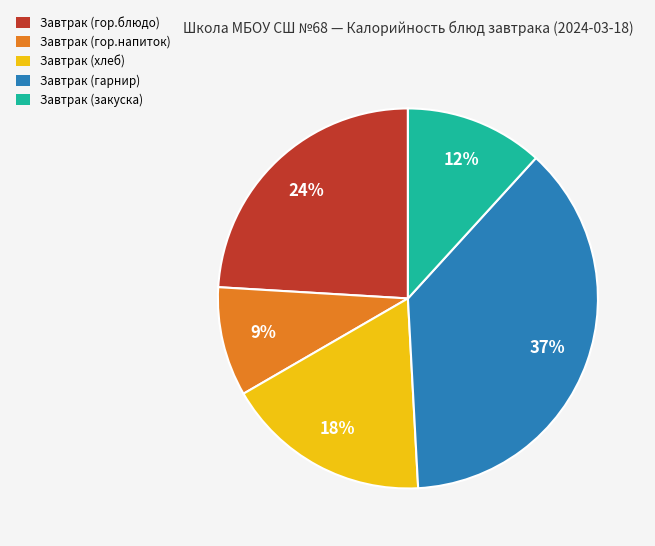

What is the ratio of the value at Завтрак (гарнир) to the value at Завтрак (хлеб)?

2.1